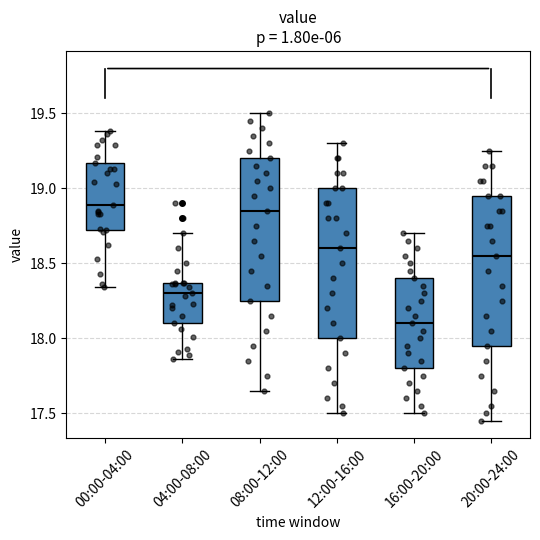

Where does the median line of the box for 20:00-24:00 sit on the y-axis? The values are not printed on the chart, so give them approximately, as read against the axis.

18.55